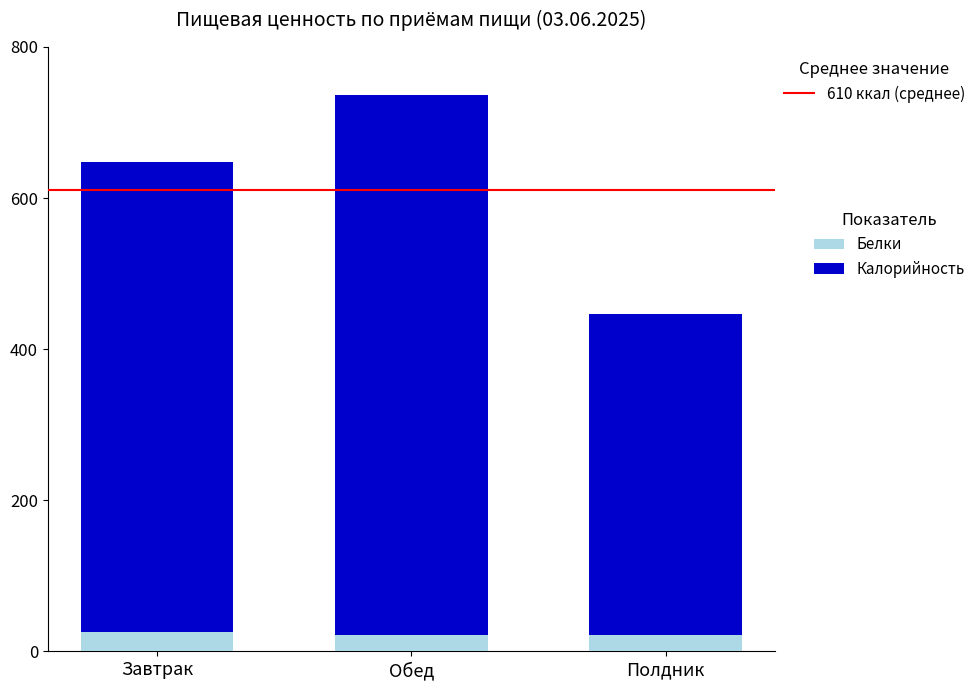

What are all the series names shown in the legend?

Калорийность, Белки